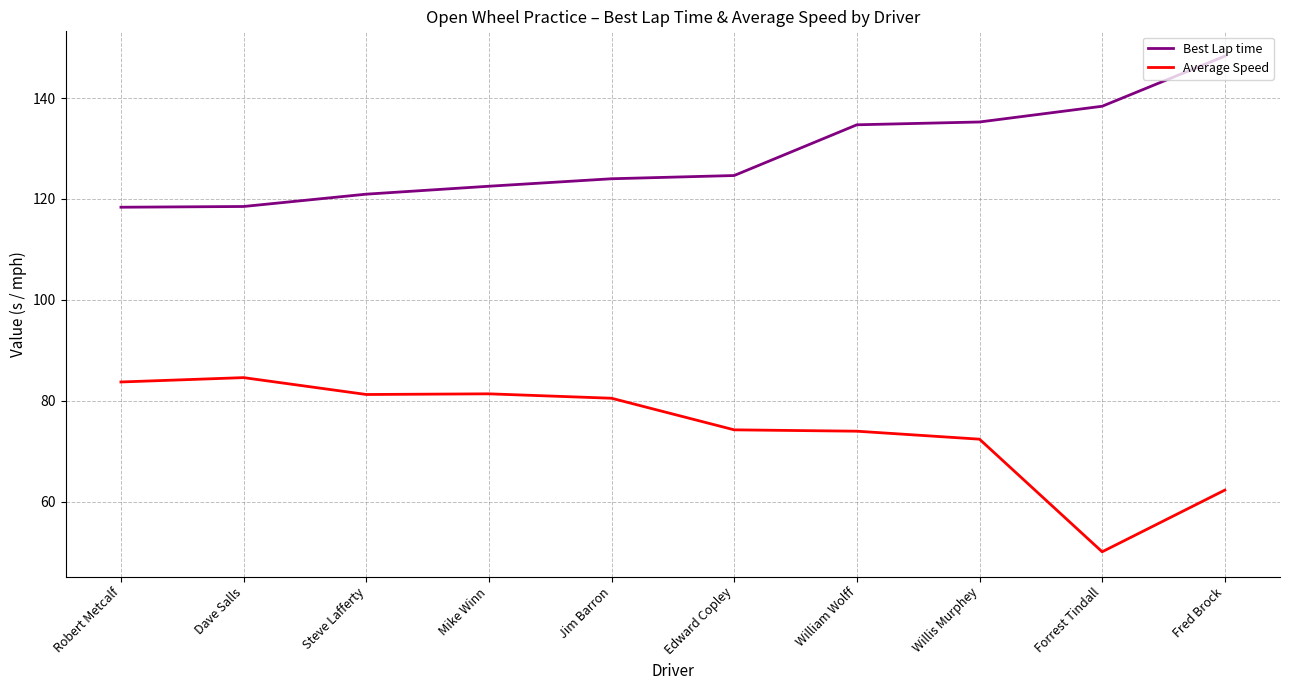

At which label does Best Lap time reach its peak?

Fred Brock